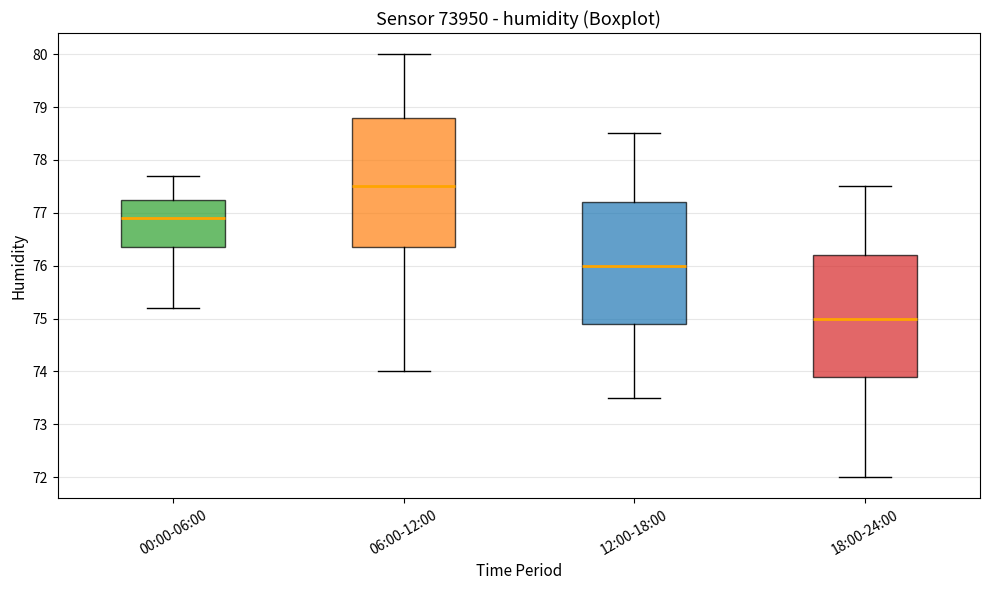

Reading left to right, transcribe this box plot: for each box, give where its median line is, the range the box spans, and where its two whiskers end, as read against the y-axis. The values are not printed on the chart, so give them approximately, as read against the axis.

00:00-06:00: median 76.9, box 76.4 to 77.3, whiskers 75.2 to 77.7
06:00-12:00: median 77.5, box 76.4 to 78.8, whiskers 74.0 to 80.0
12:00-18:00: median 76.0, box 74.9 to 77.2, whiskers 73.5 to 78.5
18:00-24:00: median 75.0, box 73.9 to 76.2, whiskers 72.0 to 77.5